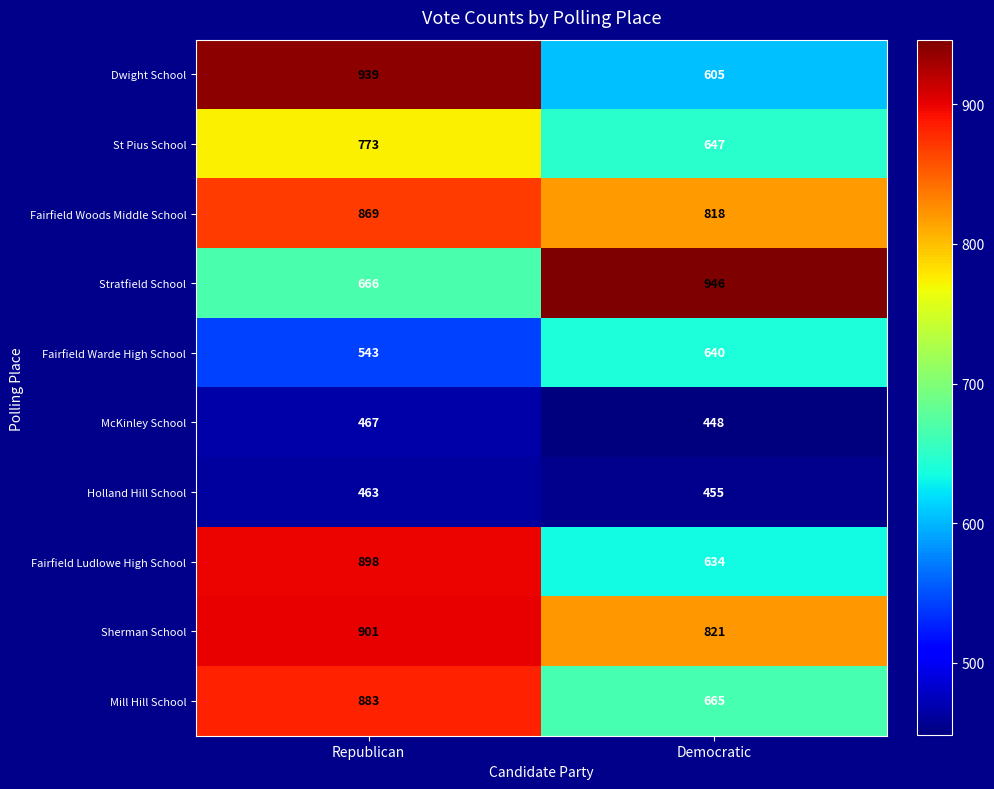

At which category does the chart reach its minimum across all series?

Democratic